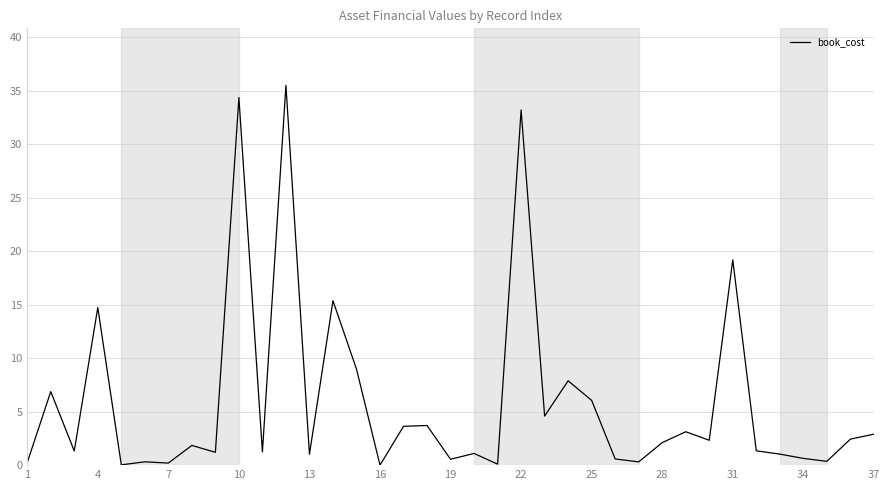

What is the difference between the maximum and minimum values?

35.5